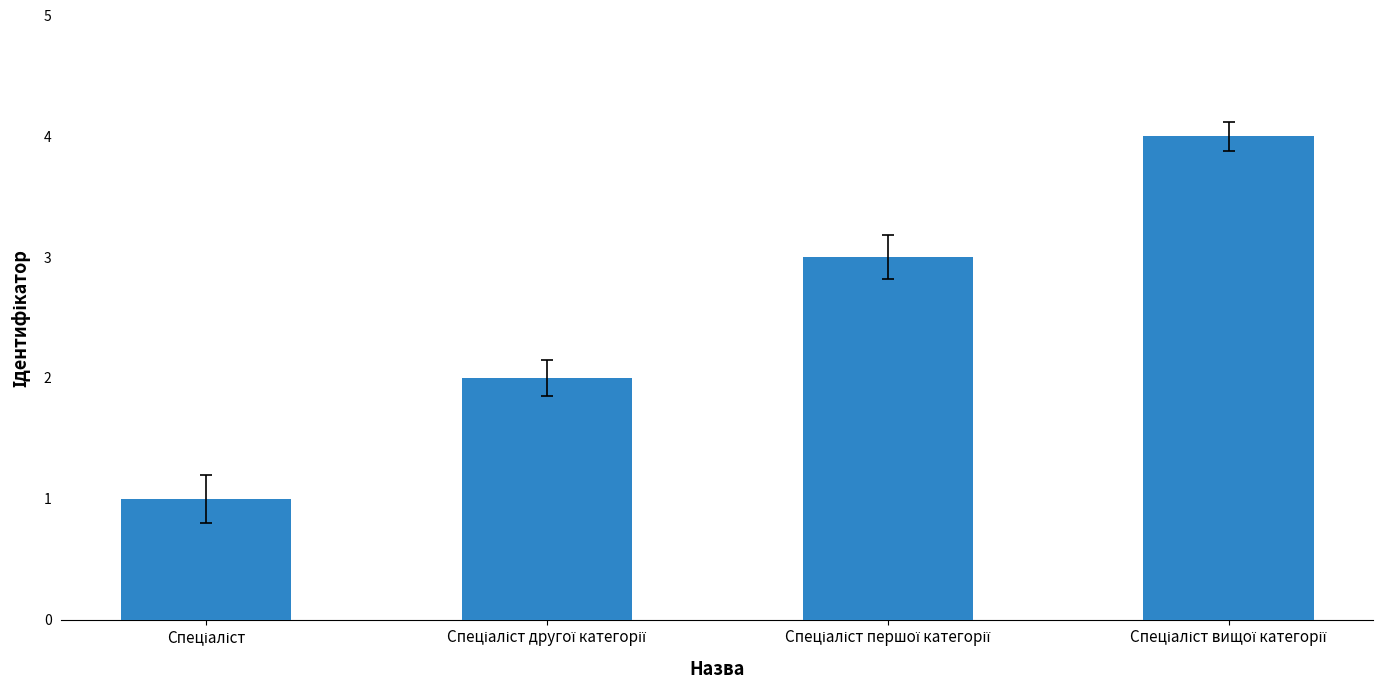

Reading left to right, what are all the values shown in this chart?

1	2	3	4